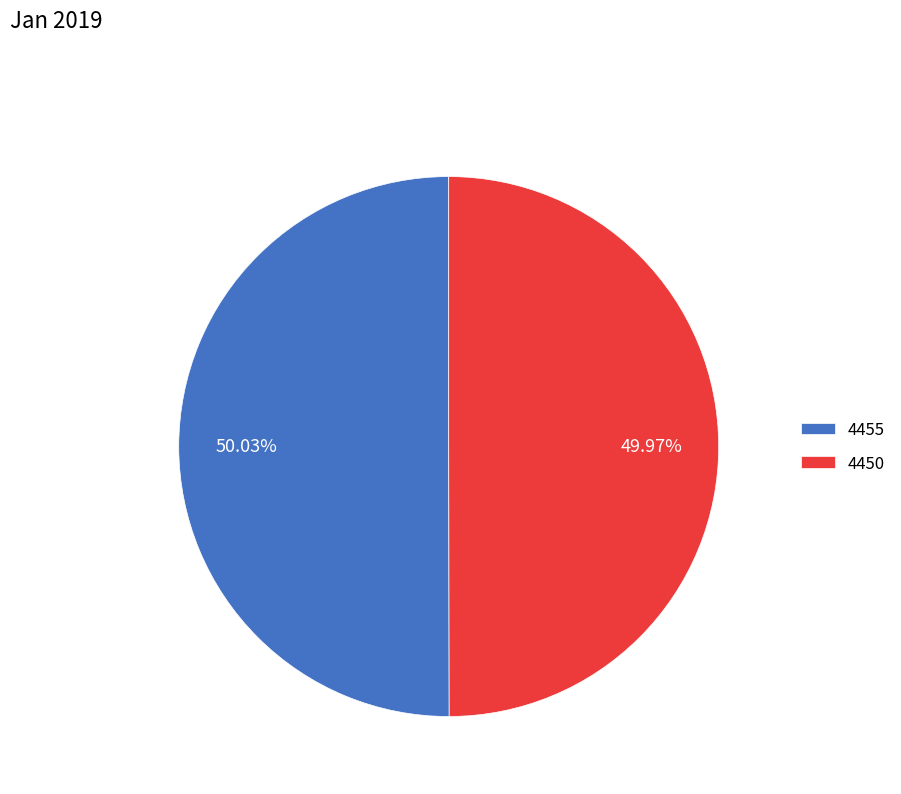

Is the sum of 4450 and 4455 greater than half?

Yes